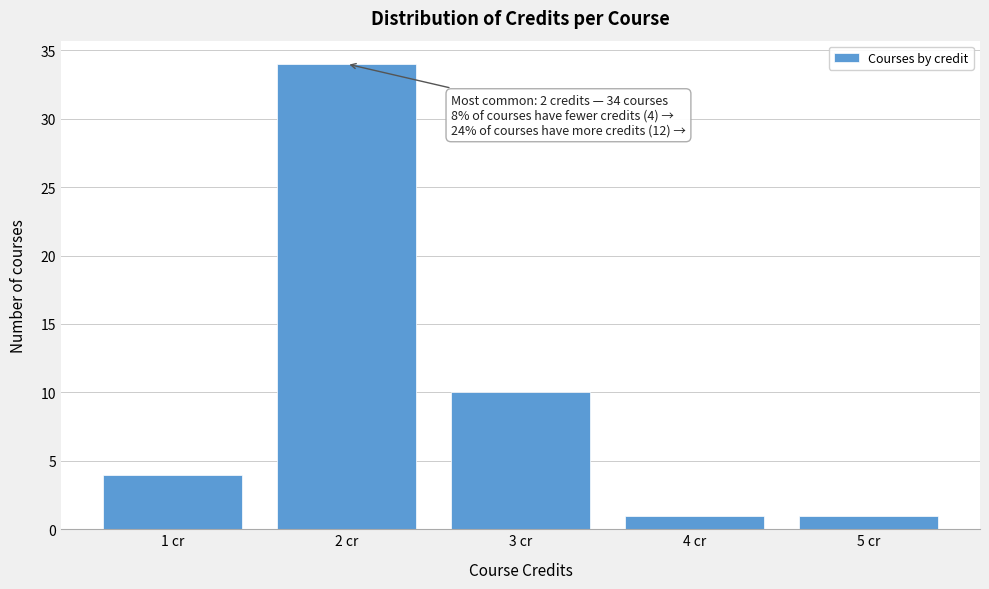

Reading right to left, what are all the values shown in this chart?

5 cr=1	4 cr=1	3 cr=10	2 cr=34	1 cr=4